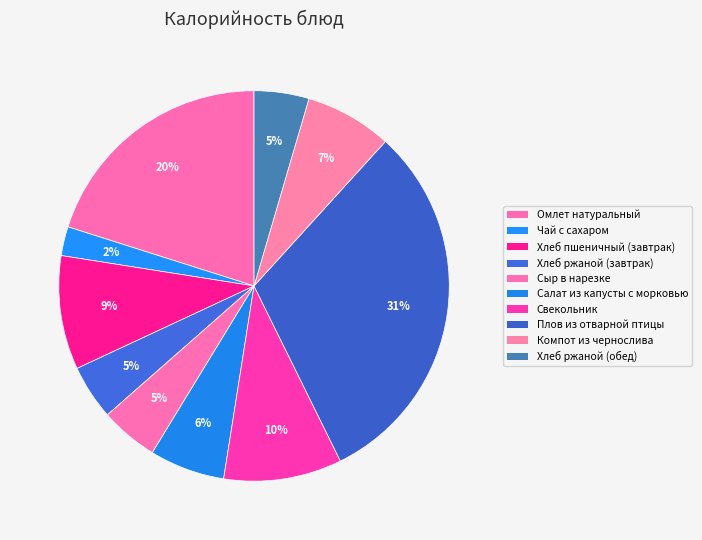

To the nearest percent, what is the average slice percentage?

10%